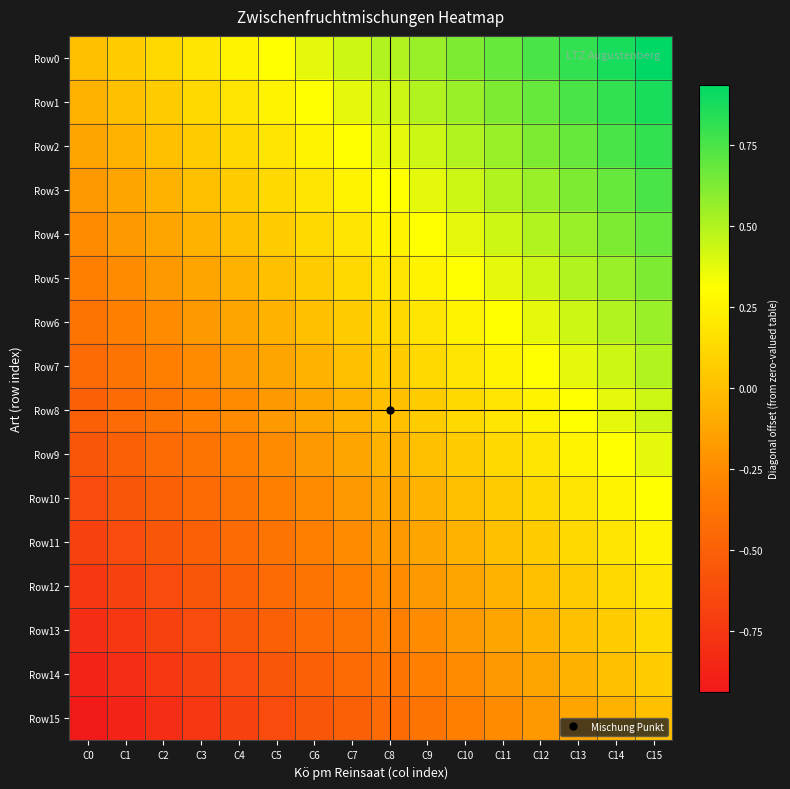

At how many categories does at least one series exceed 0?

15